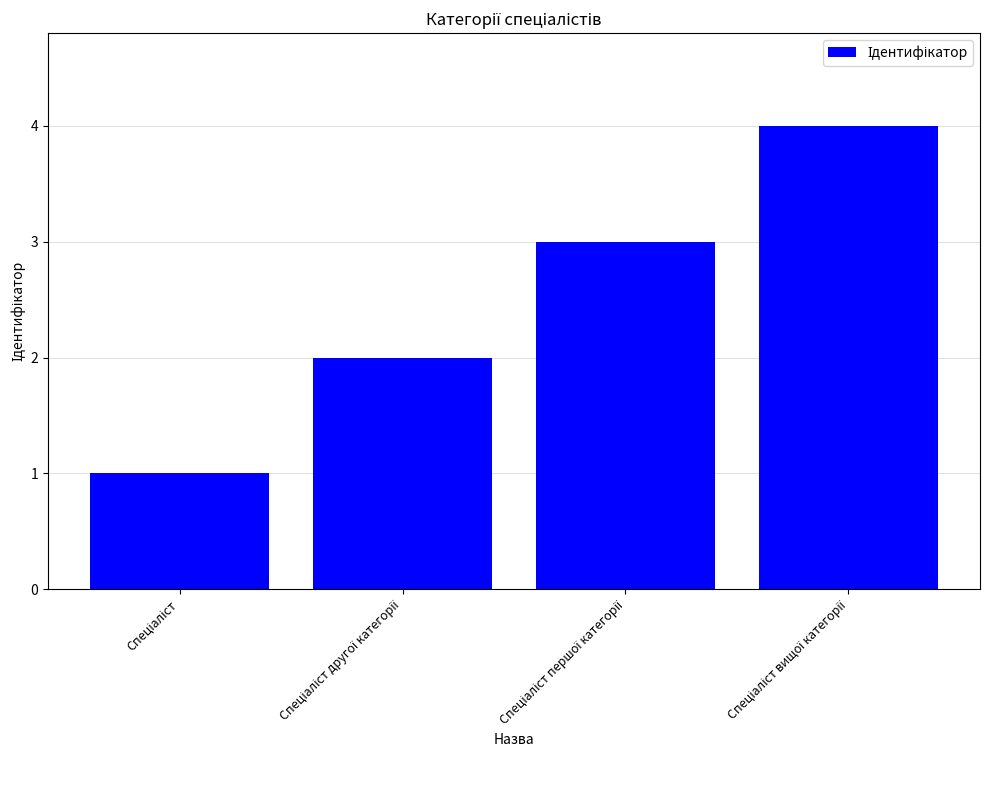

Reading left to right, what are all the values shown in this chart?

1	2	3	4